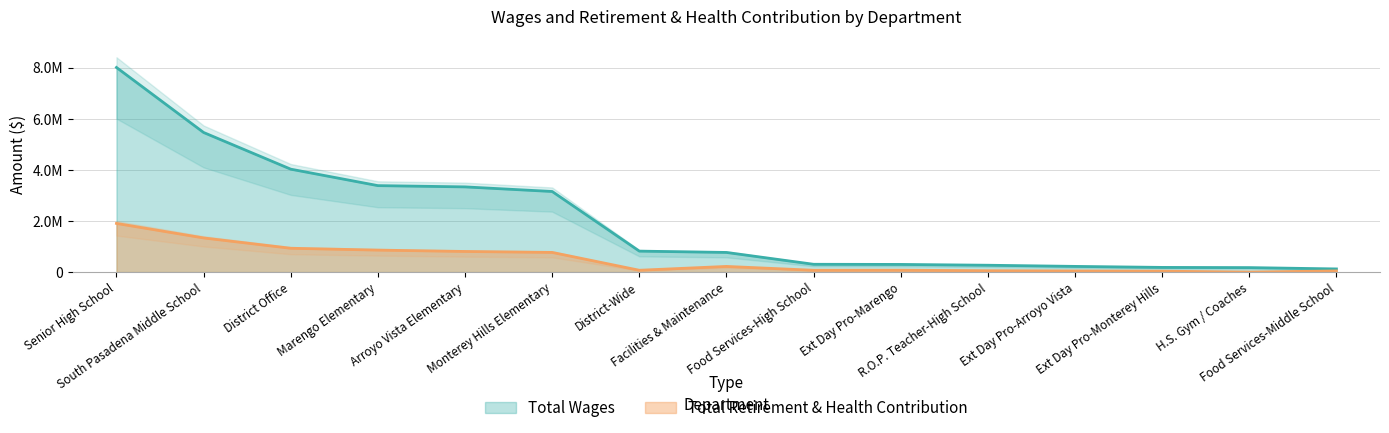

What are all the series names shown in the legend?

Total Wages, Total Retirement & Health Contribution